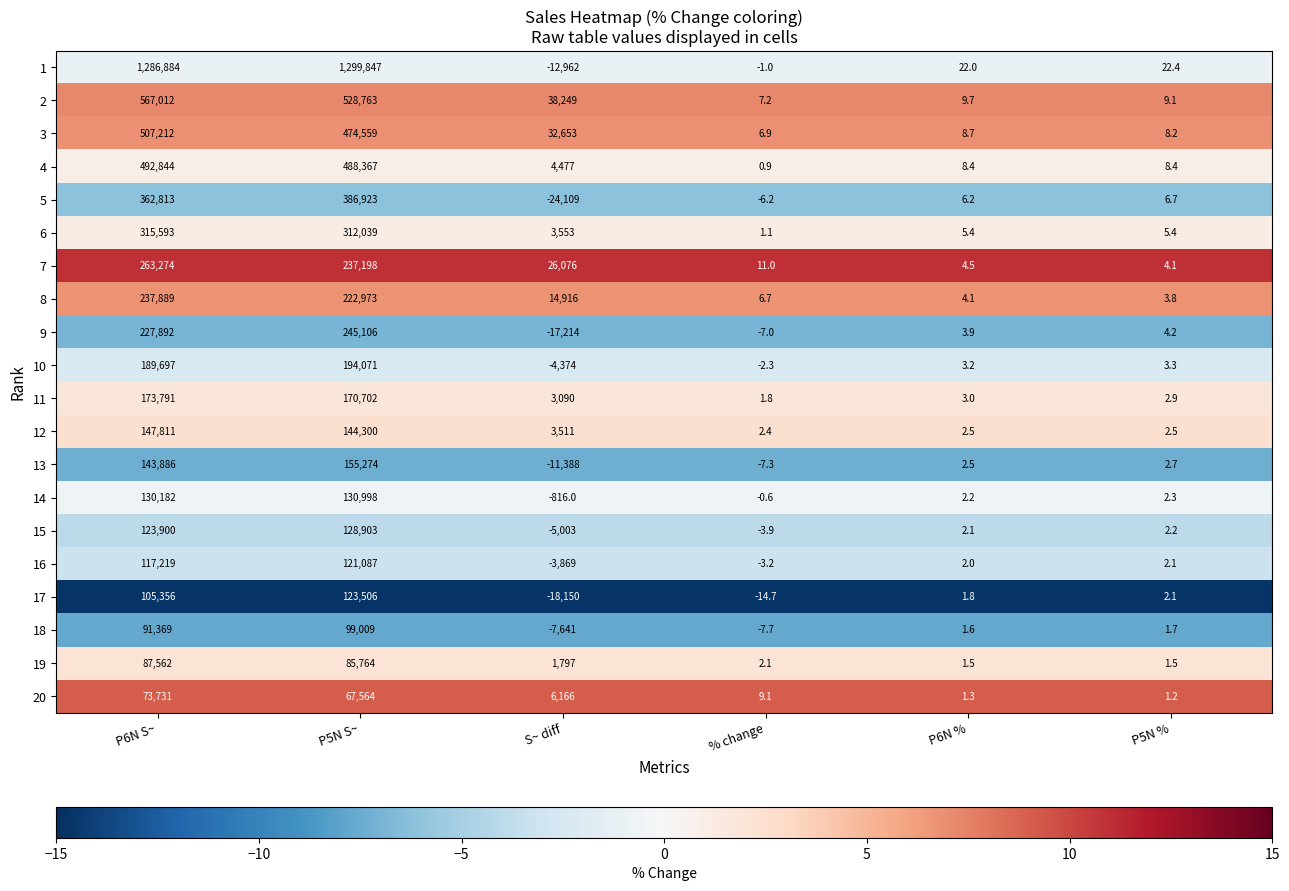

What is the maximum value shown in the chart?

1299847.0